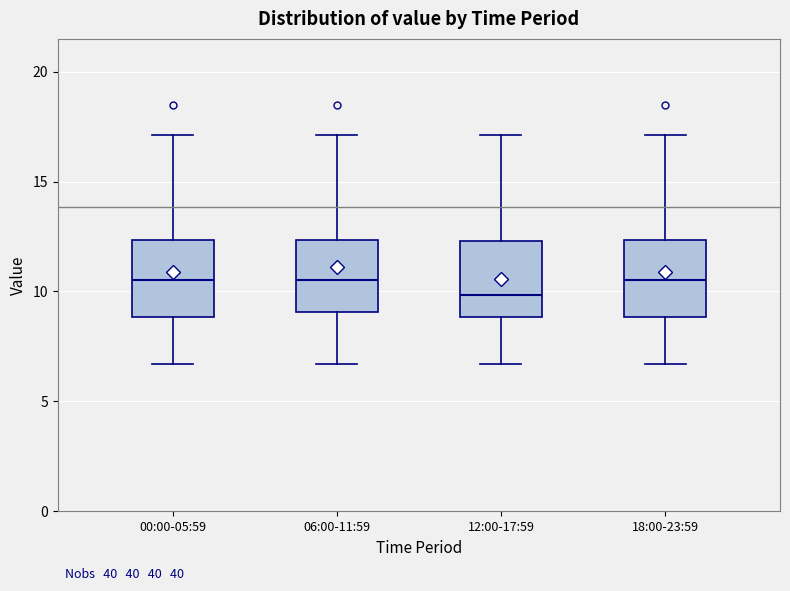

Reading left to right, transcribe this box plot: for each box, give where its median line is, the range the box spans, and where its two whiskers end, as read against the y-axis. The values are not printed on the chart, so give them approximately, as read against the axis.

00:00-05:59: median 10.5, box 9.0 to 12.5, whiskers 6.5 to 17.0
06:00-11:59: median 10.5, box 9.0 to 12.5, whiskers 6.5 to 17.0
12:00-17:59: median 10.0, box 9.0 to 12.5, whiskers 6.5 to 17.0
18:00-23:59: median 10.5, box 9.0 to 12.5, whiskers 6.5 to 17.0